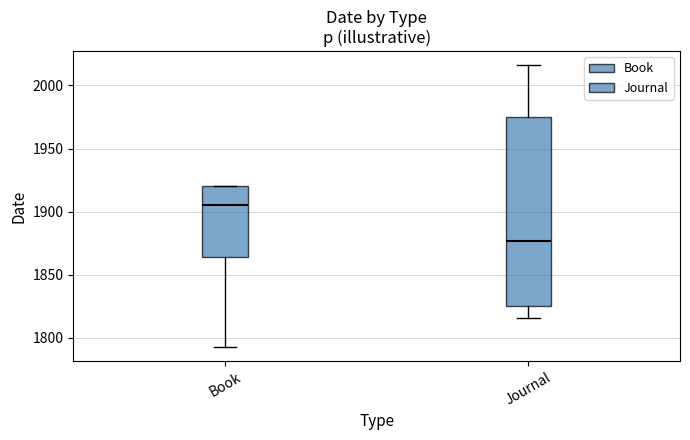

Comparing the boxes themselves (not the whiskers), which one is the tallest?

Journal